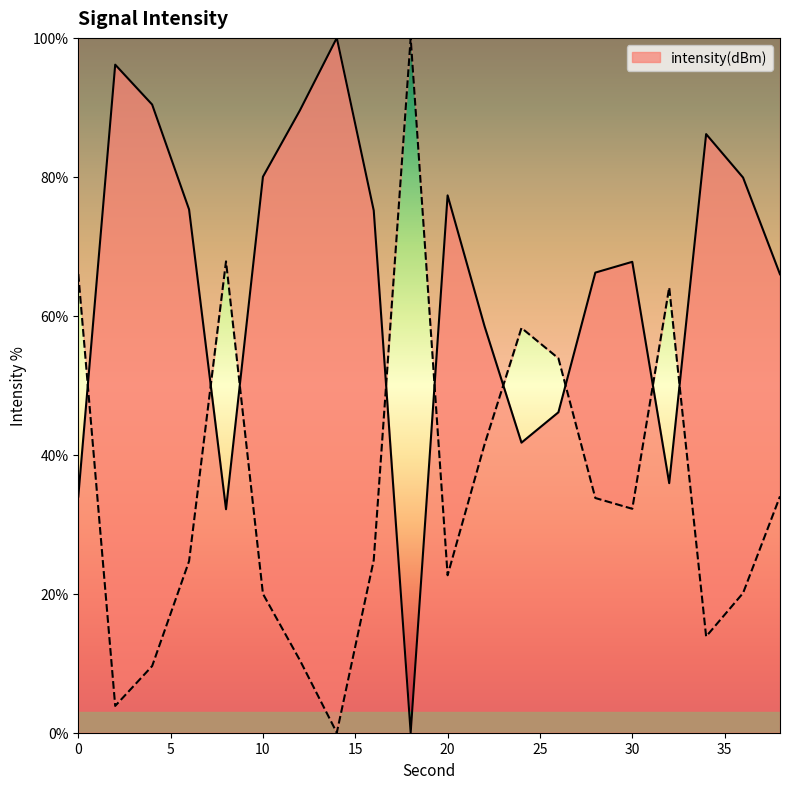

Does the chart have visible grid lines?

No